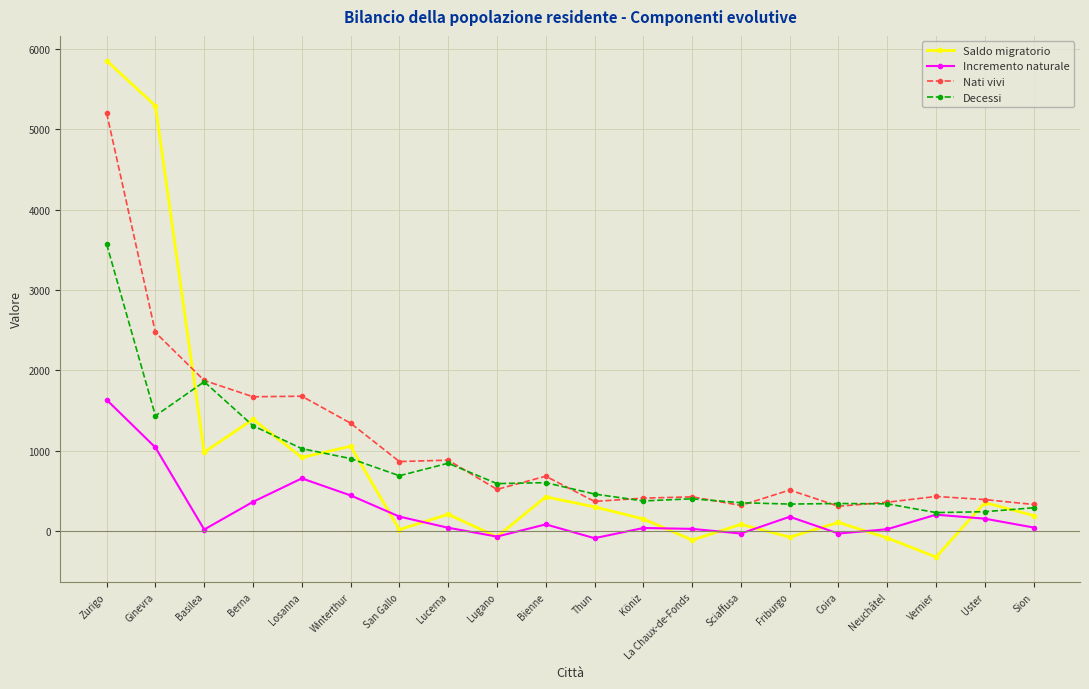

True or false: Decessi has more than 2 points higher than both neighbors.

True